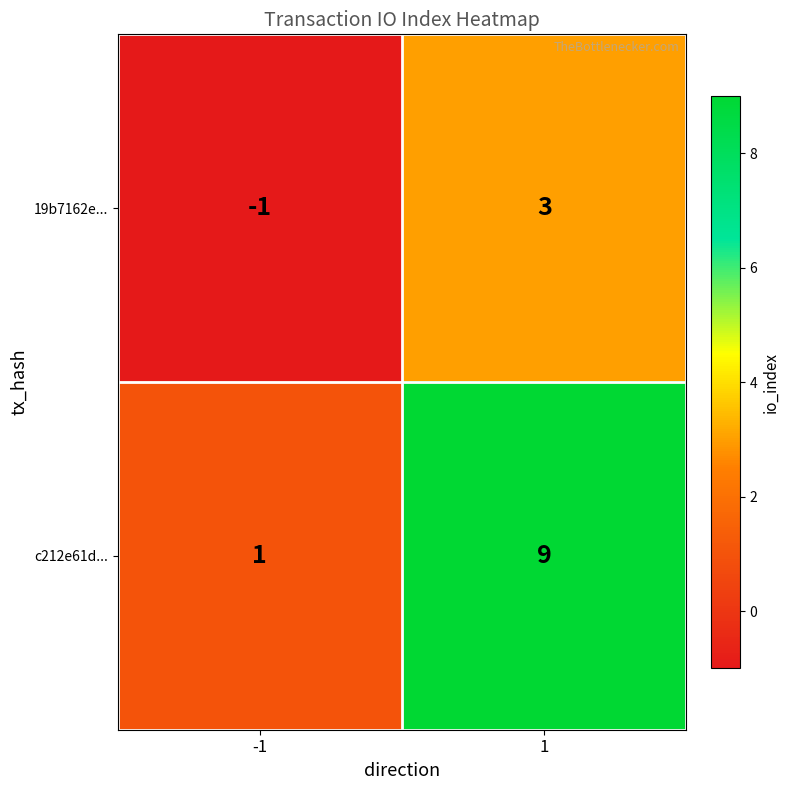

Count the number of data series in this chart.

2